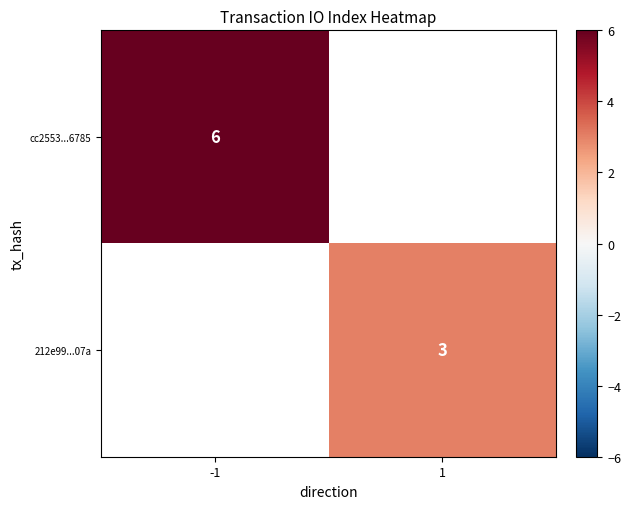

True or false: cc2553...6785 has a value of 6 at -1.

True